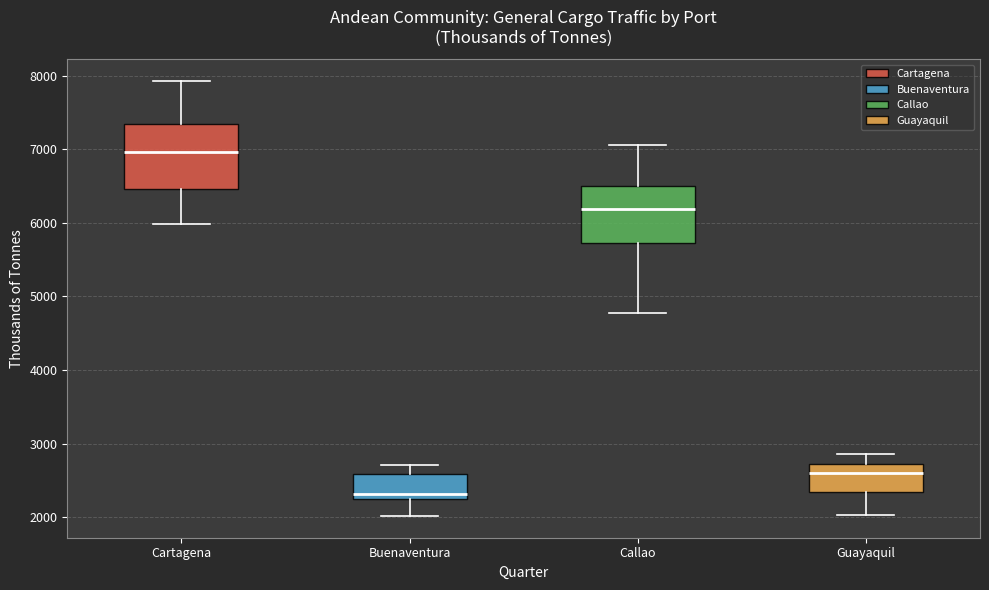

Reading left to right, transcribe this box plot: for each box, give where its median line is, the range the box spans, and where its two whiskers end, as read against the y-axis. The values are not printed on the chart, so give them approximately, as read against the axis.

Cartagena: median 7000, box 6500 to 7300, whiskers 6000 to 7900
Buenaventura: median 2300, box 2200 to 2600, whiskers 2000 to 2700
Callao: median 6200, box 5700 to 6500, whiskers 4800 to 7100
Guayaquil: median 2600, box 2300 to 2700, whiskers 2000 to 2900